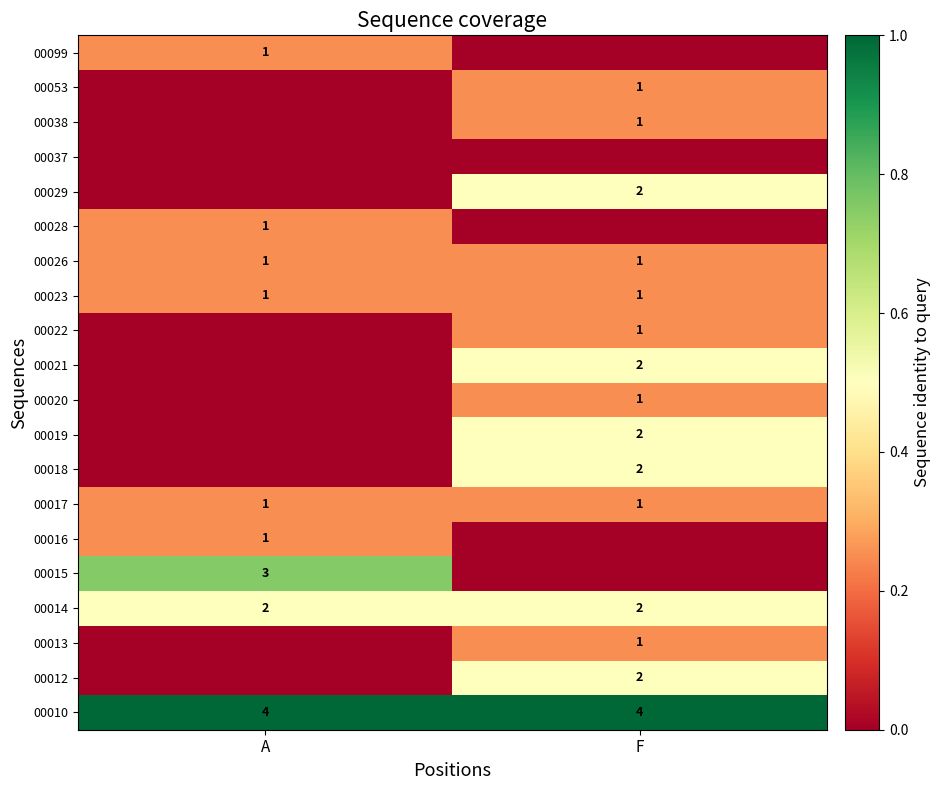

True or false: 00029 has a value of 2 at F.

True